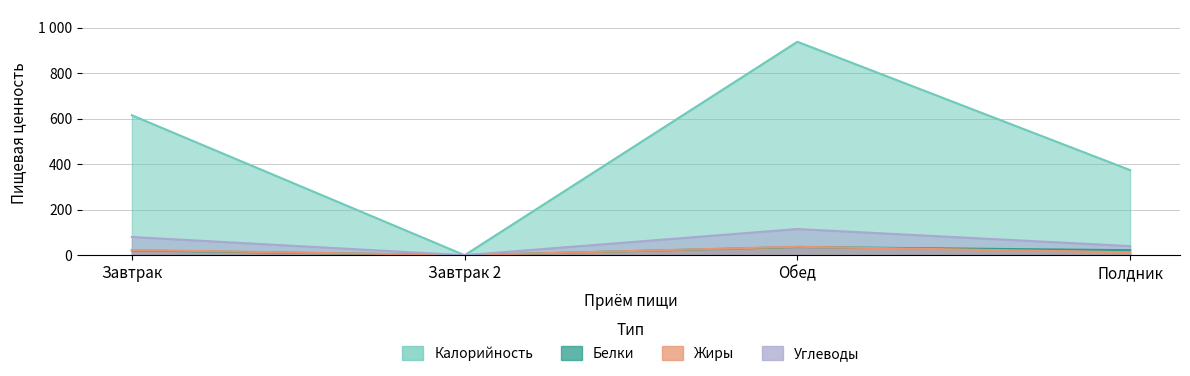

True or false: Углеводы and Белки intersect in this chart.

False